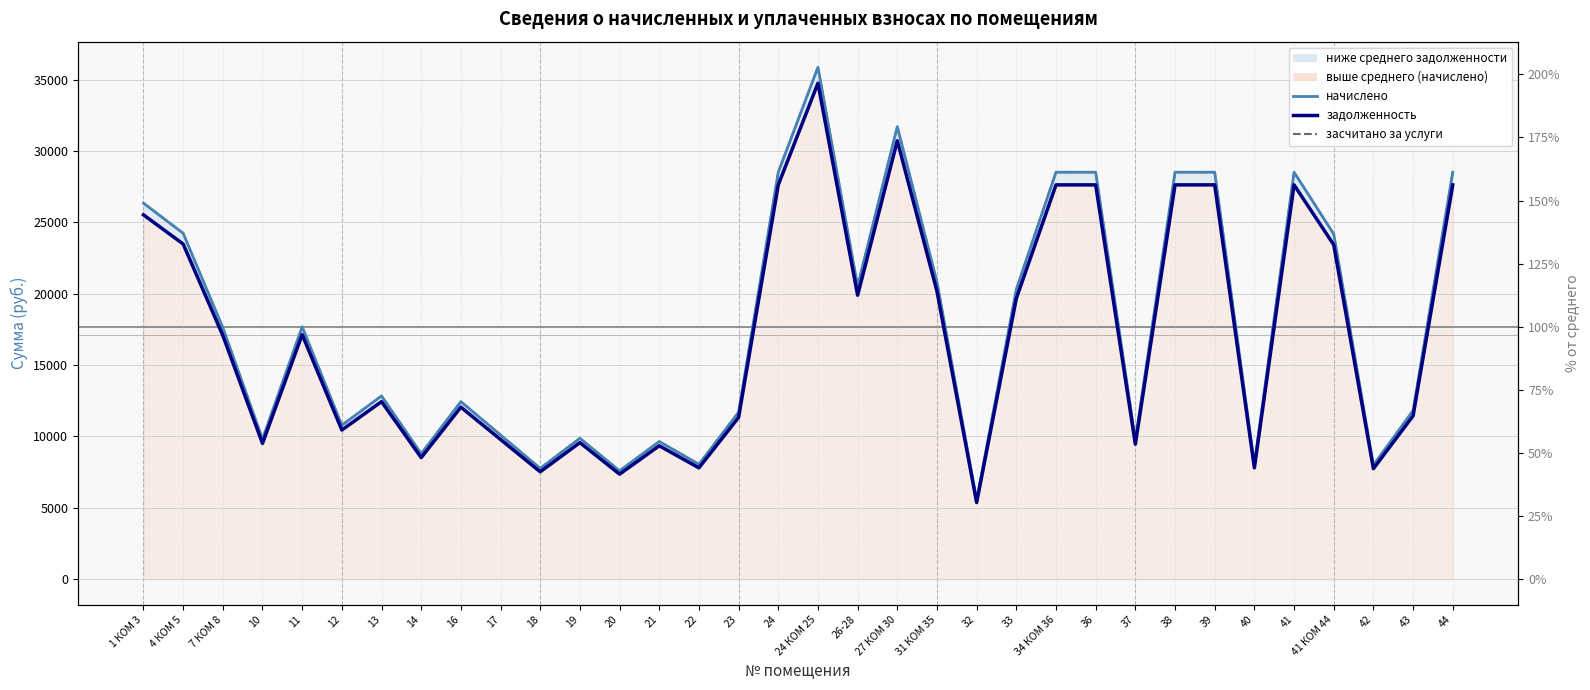

How many lines are shown in the chart?

3